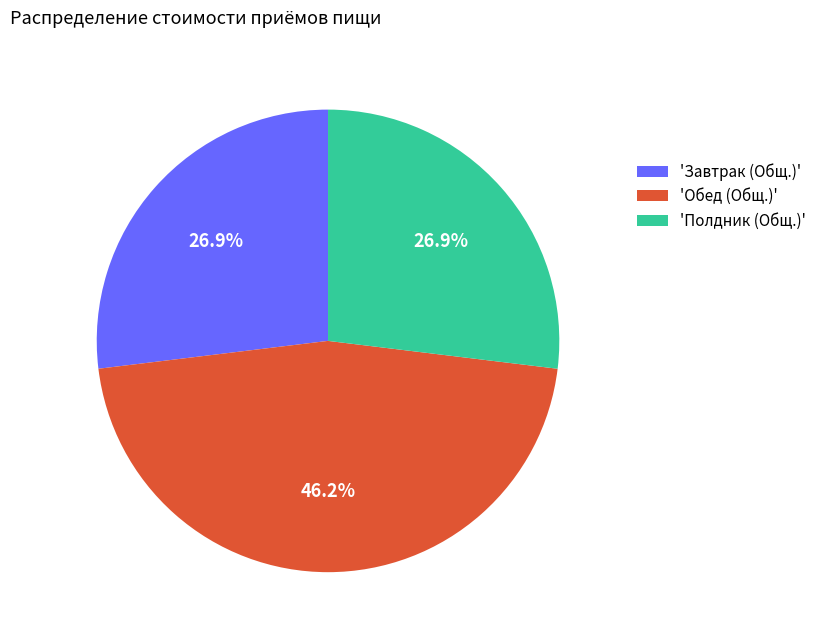

Between 'Полдник (Общ.)' and 'Обед (Общ.)', which is larger?

'Обед (Общ.)'